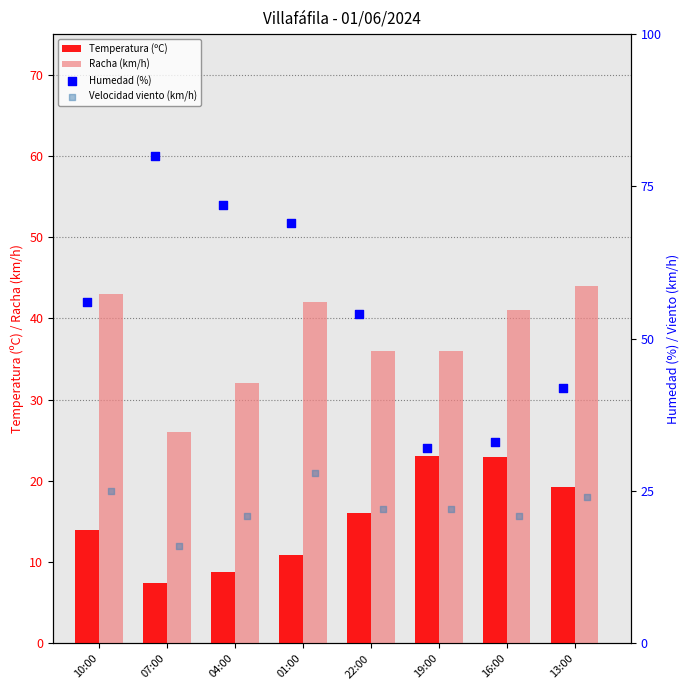

Which series has the widest spread of Y values?

Humedad (%)